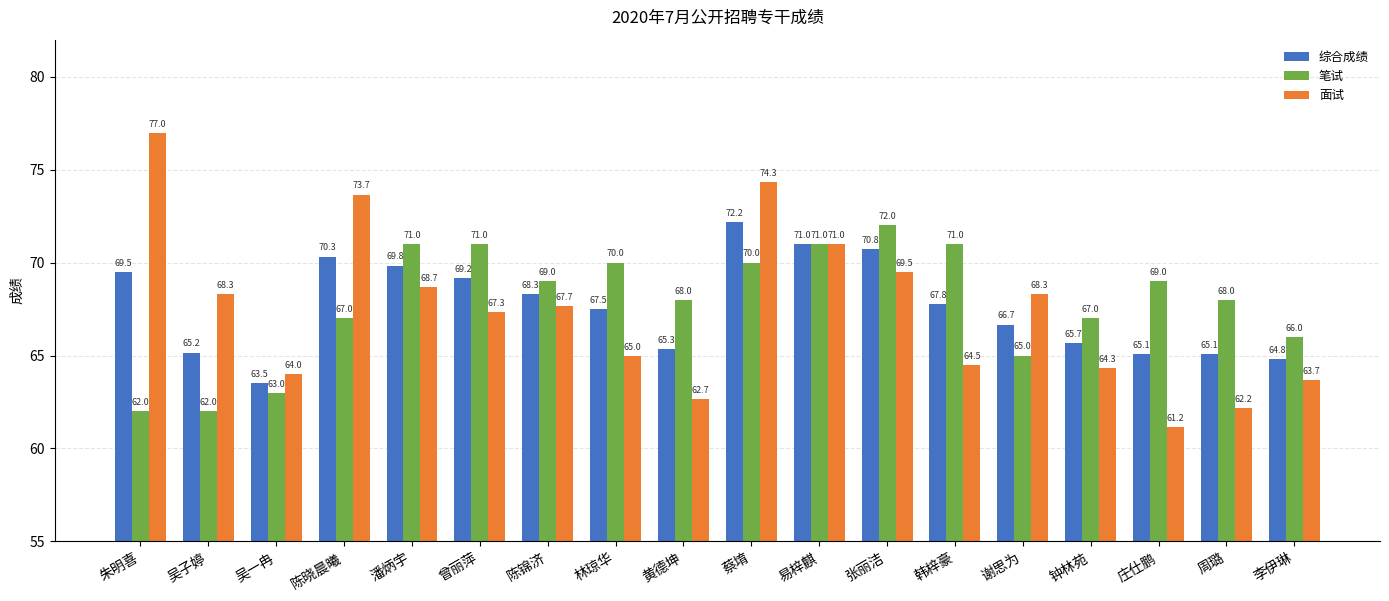

What is the difference between the second highest and second lowest values in the 笔试 series?

9.0